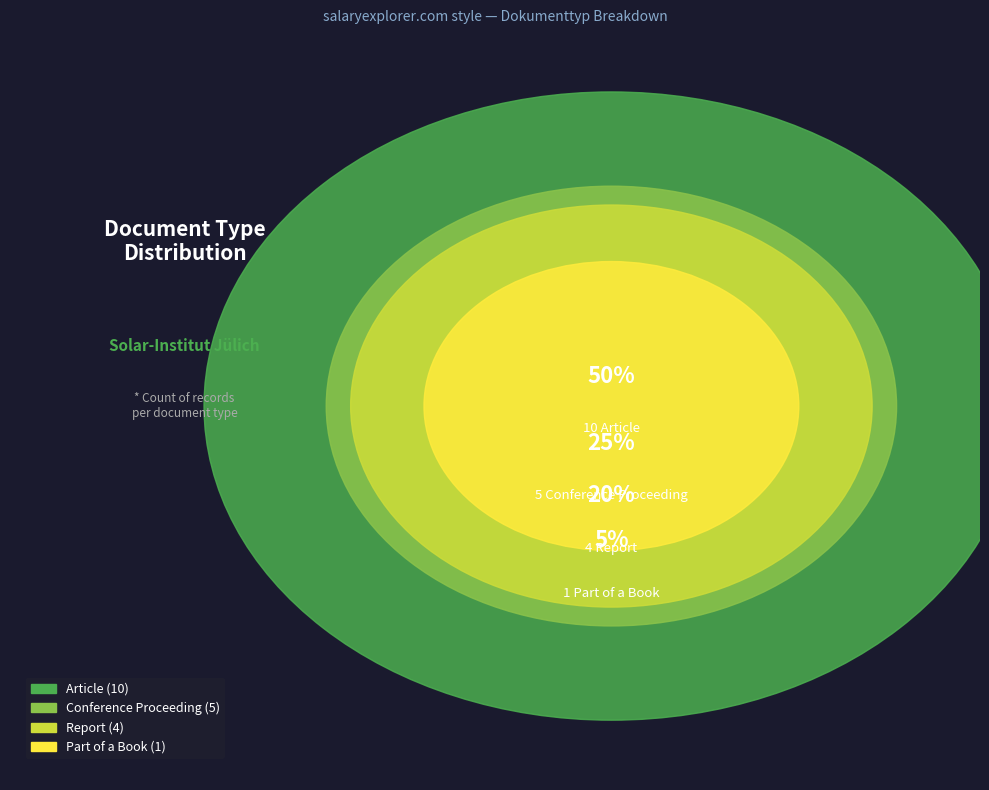

How much of the chart is everything except Part of a Book?

95.0%